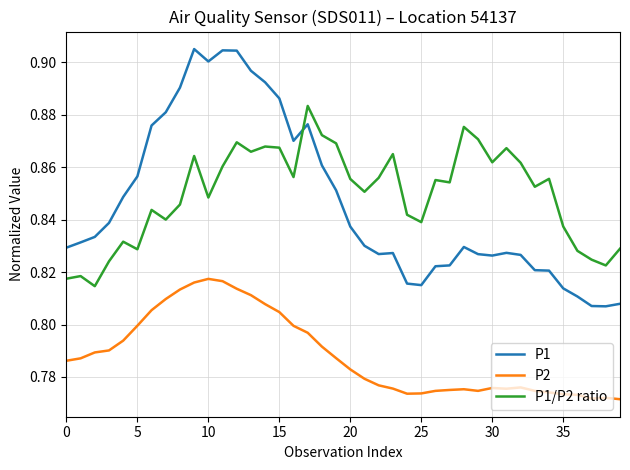

True or false: P2 and P1/P2 ratio cross at least once.

False